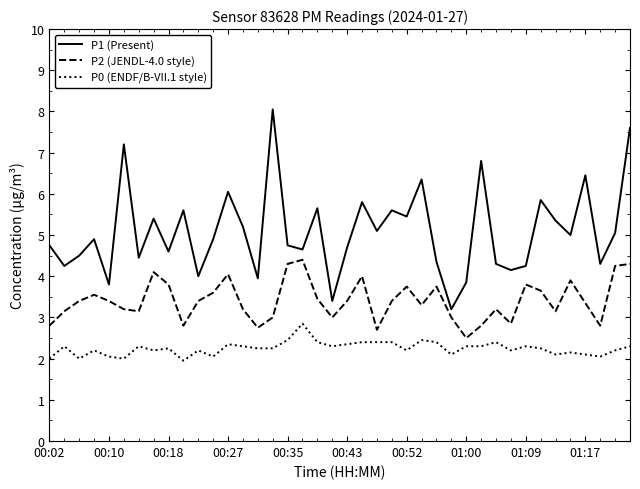

True or false: P0 (ENDF/B-VII.1 style) and P1 (Present) intersect in this chart.

False